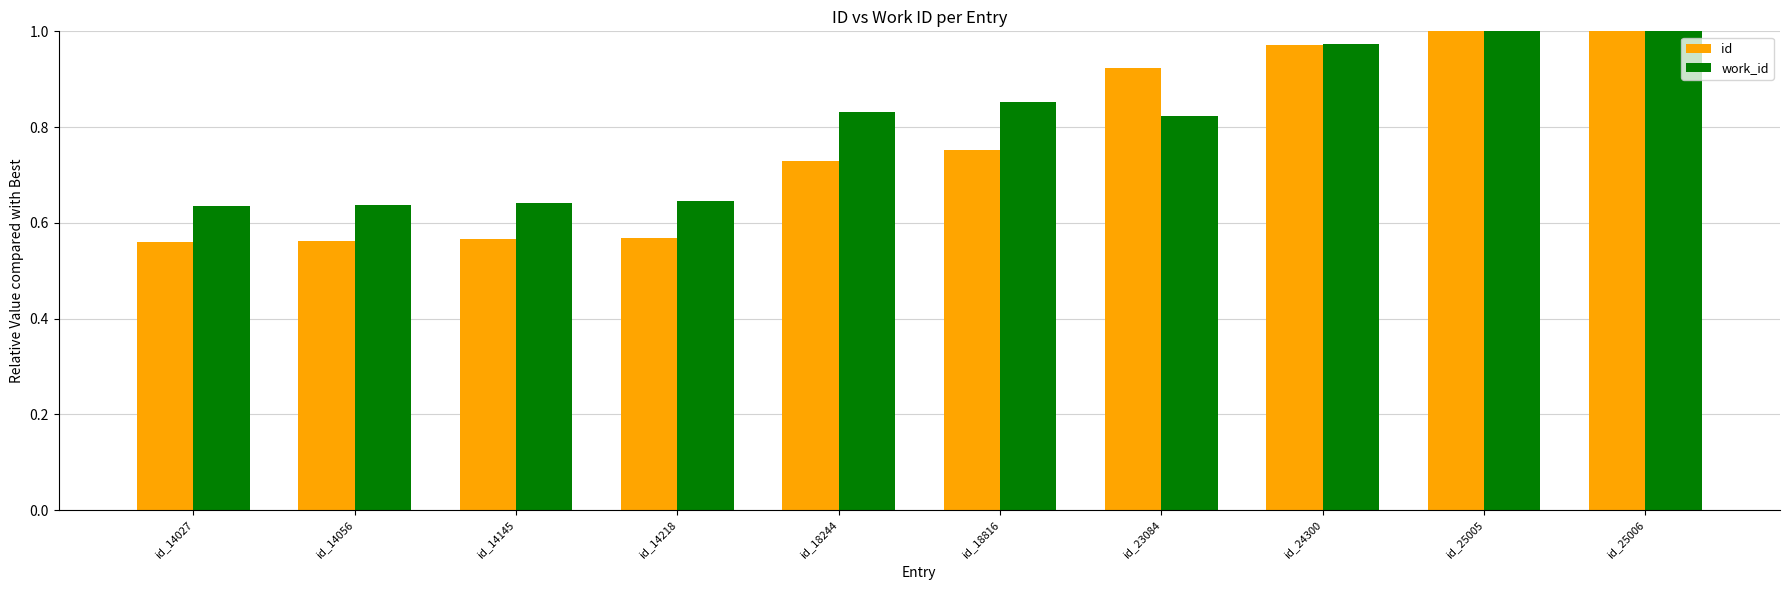

Is it true that work_id equals 1.0 at id_25005?

True